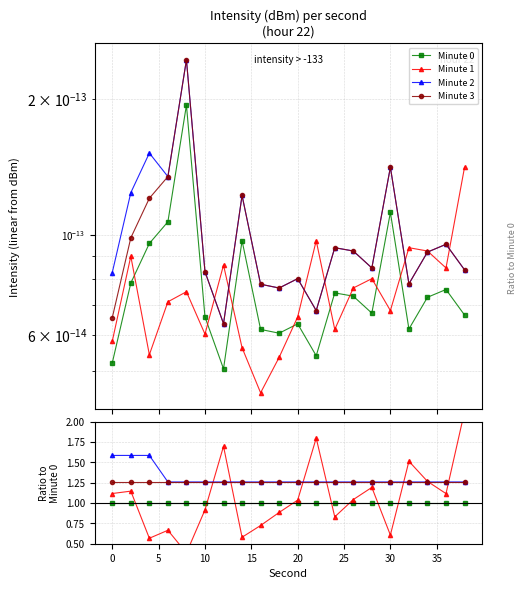

How many series are shown in this chart?

4